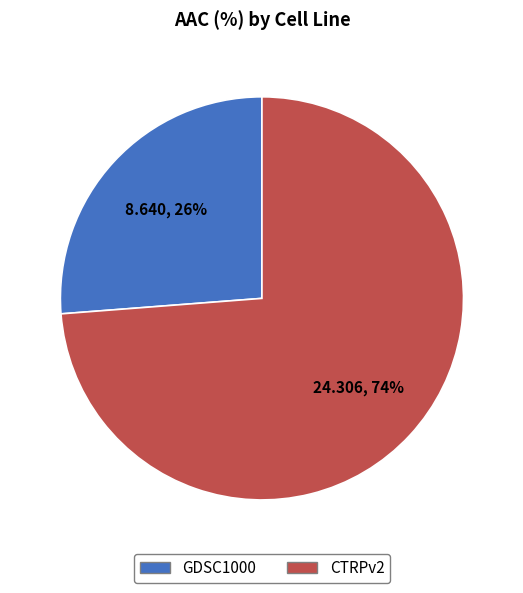

To the nearest percent, what is the combined percentage of CTRPv2 and GDSC1000?

100%